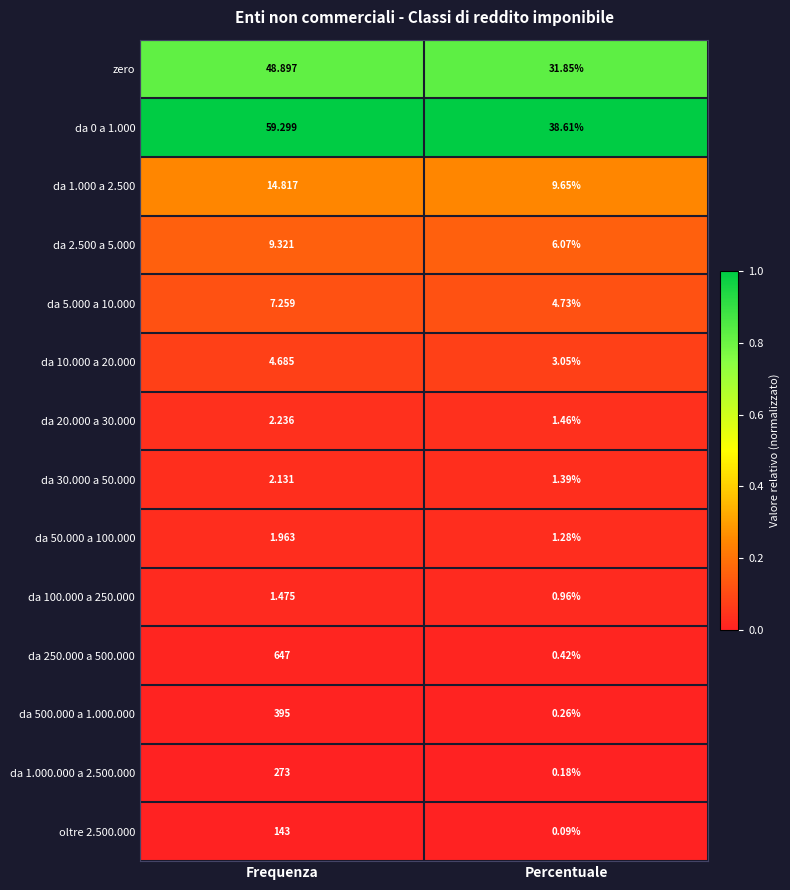

Is the value of da 1.000.000 a 2.500.000 at Frequenza greater than the value of da 100.000 a 250.000 at Frequenza?

Yes